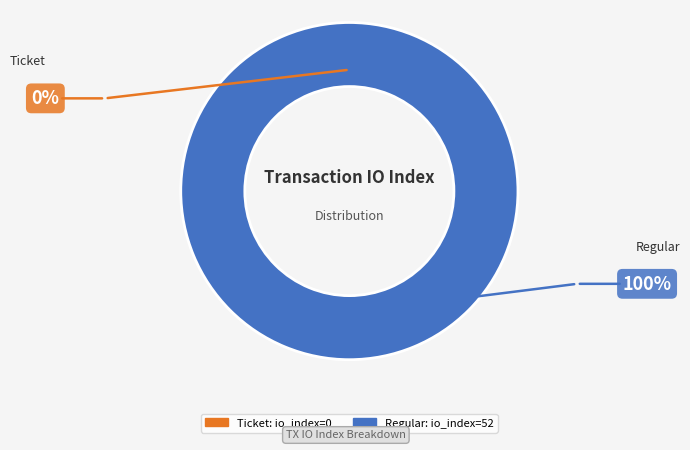

Is it true that direction=1 (io_index=52) is 94% of the pie?

False